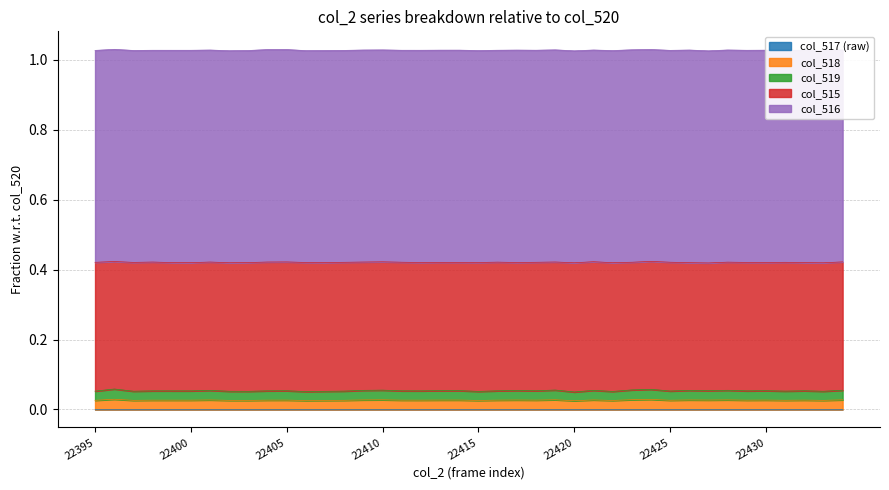

The value of col_517 at 22431 is 0.0. True or false?

False